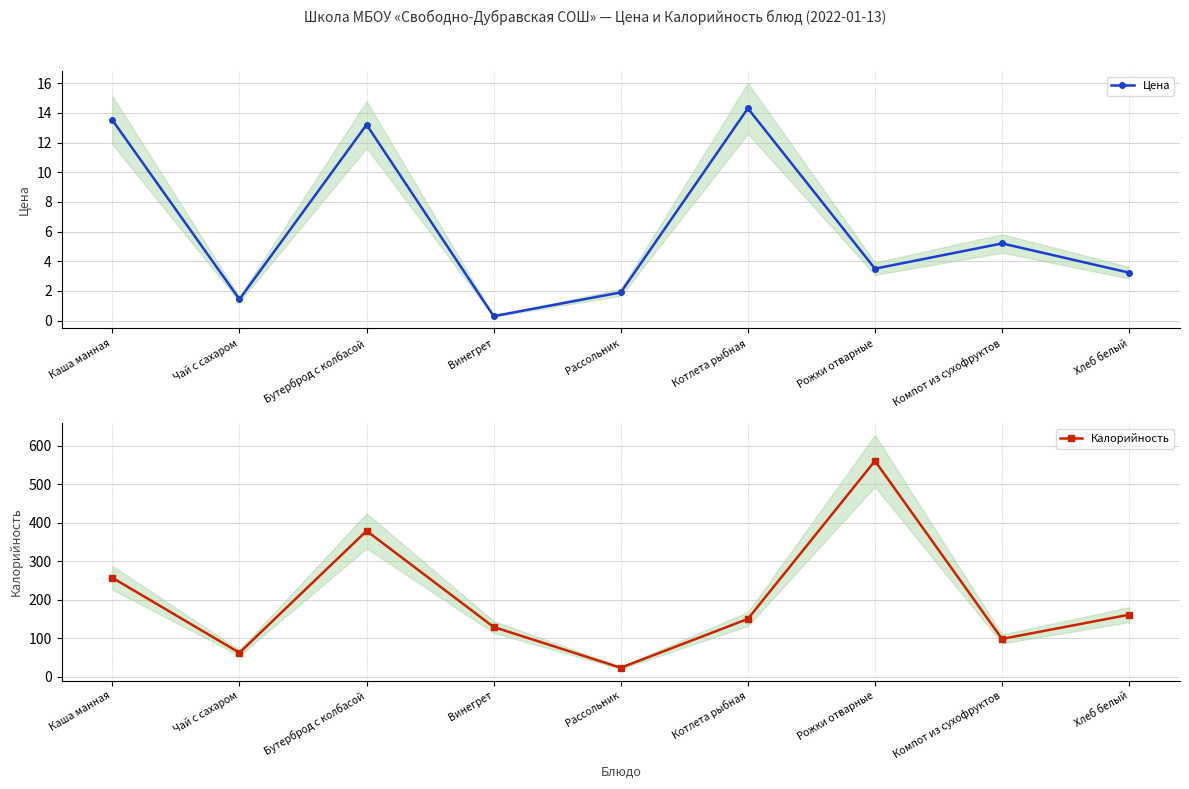

True or false: Калорийность has a value of 39.0 at Рассольник.

False